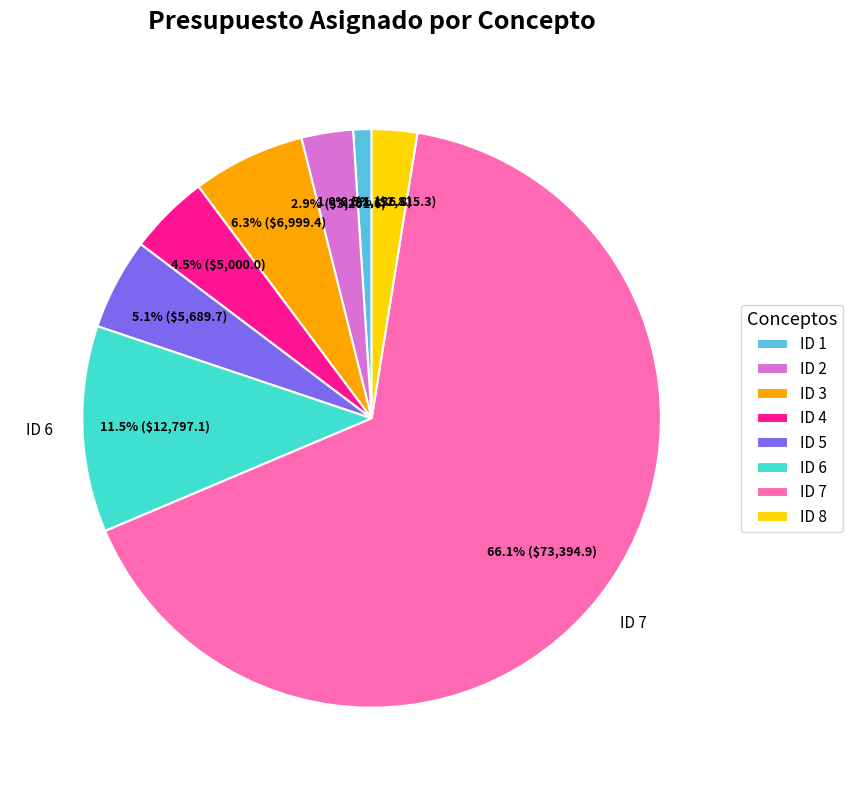

Does ID 6 account for over 50% of the chart?

No